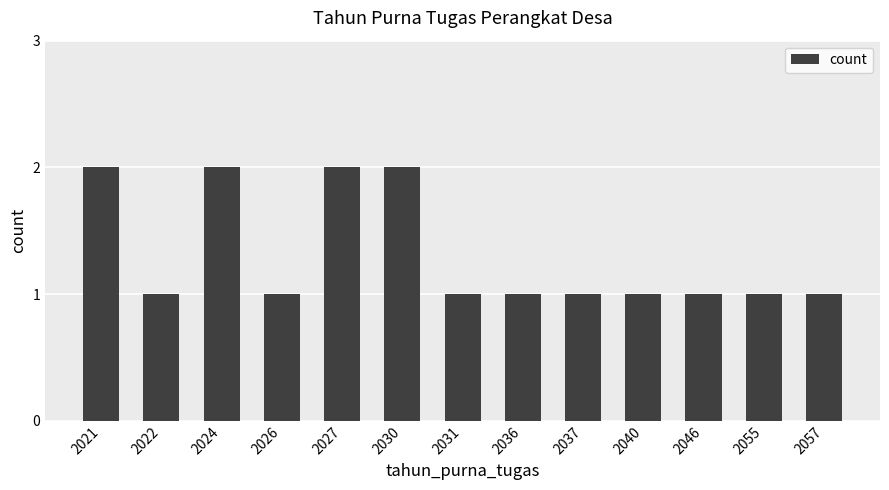

What is the value of the 12th bar from the left?

1